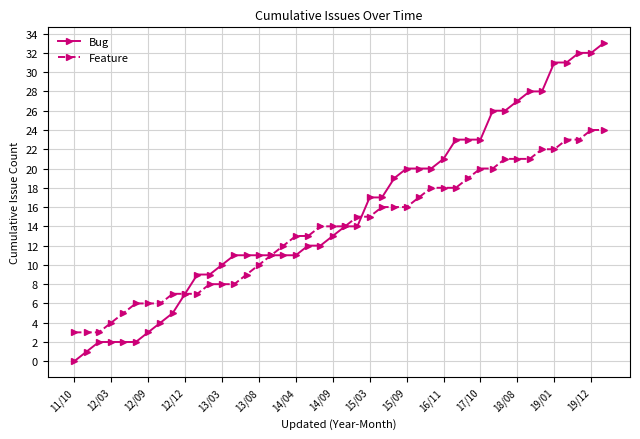

How many data points in Bug are less than 14?

22